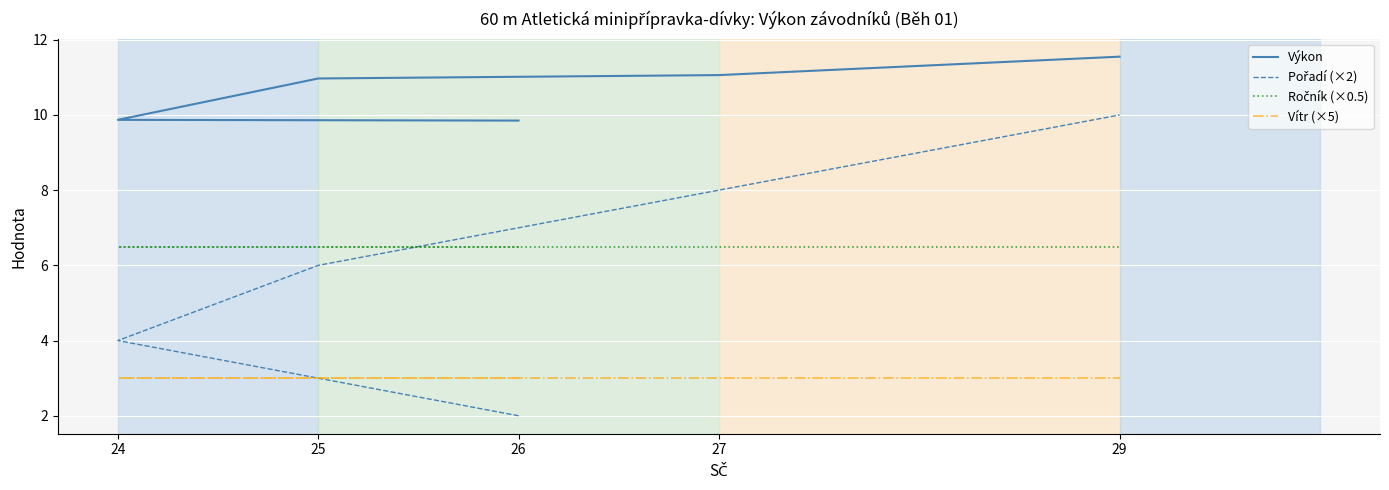

At 27, list the series in order from largest to smallest.

Výkon, Pořadí (×2), Ročník (×0.5), Vítr (×5)